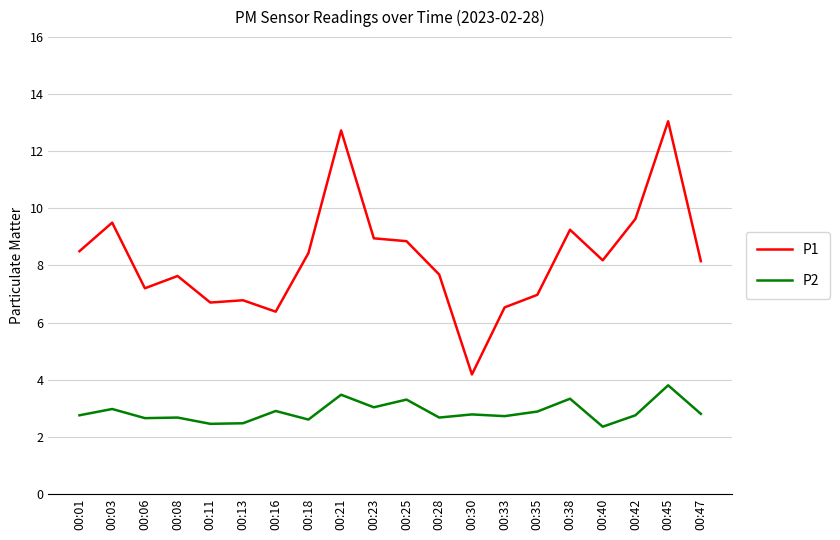

True or false: P2 and P1 intersect in this chart.

False